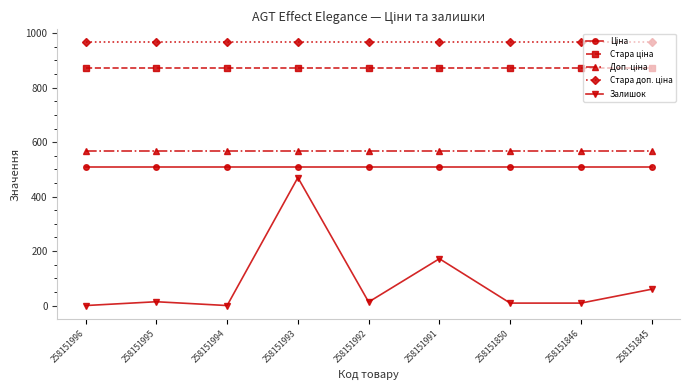

What is the maximum value shown in the chart?

966.1